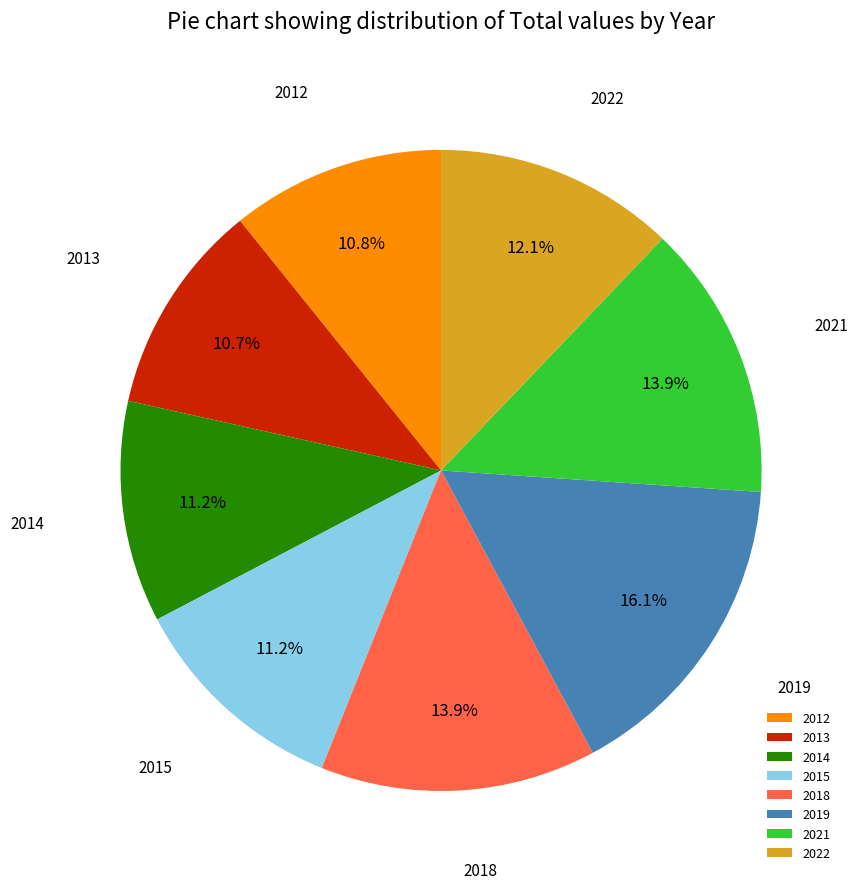

Approximately how many times larger is the value at 2013 compared to 2021?

0.8